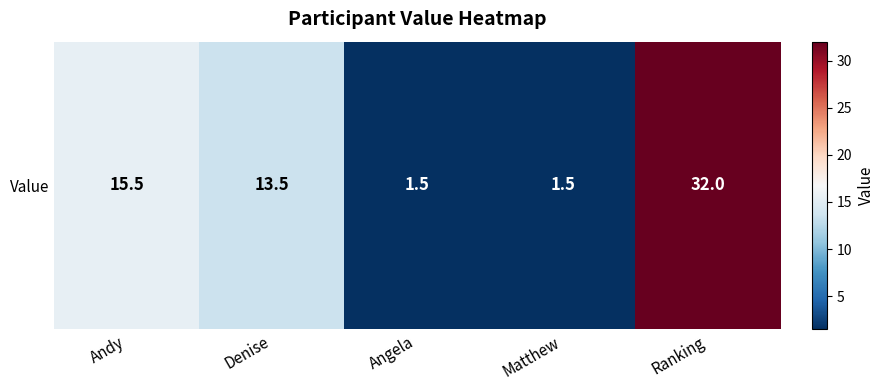

Reading left to right, what are all the values shown in this chart?

Andy=15.5	Denise=13.5	Angela=1.5	Matthew=1.5	Ranking=32.0